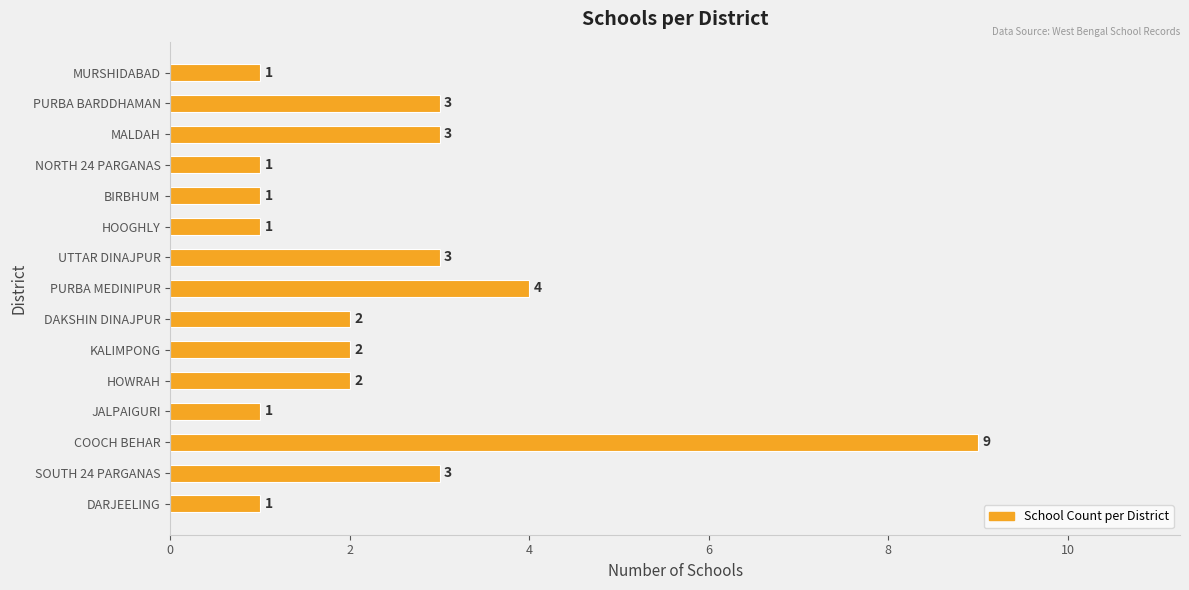

The chart shows a value of 1 at DARJEELING. True or false?

True